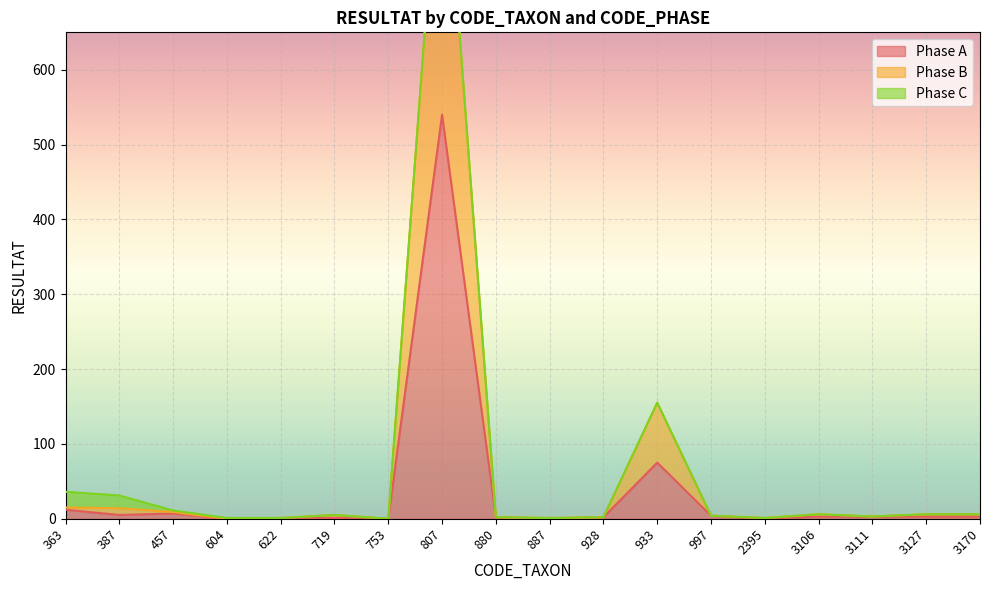

True or false: Phase B and Phase A intersect in this chart.

False